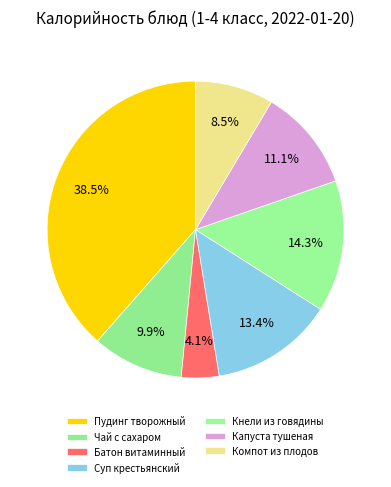

How many slices are in this pie chart?

7